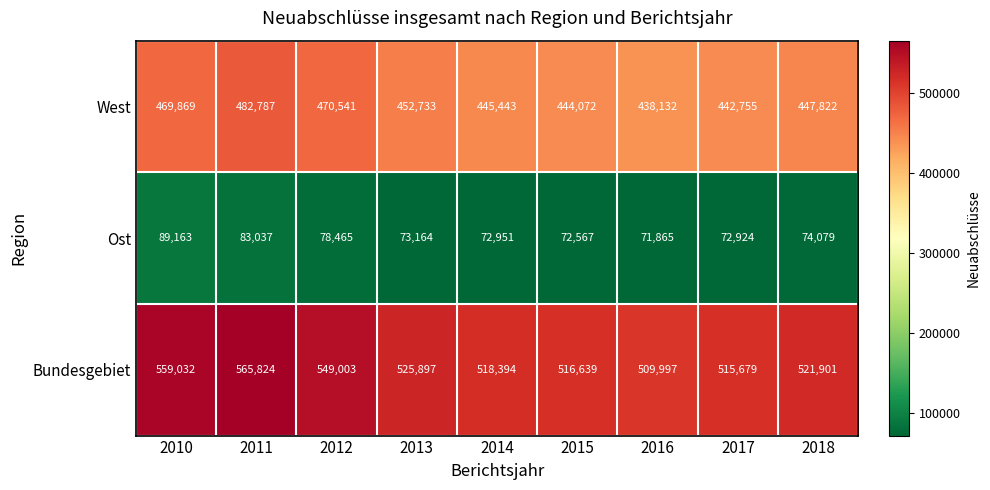

Which series has the widest spread of values?

Bundesgebiet